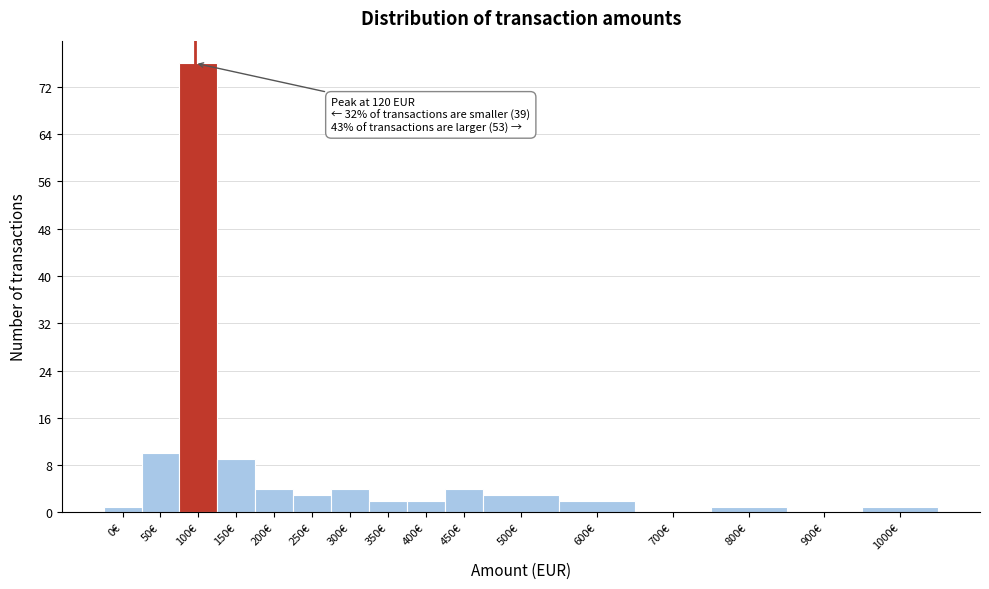

Reading right to left, extract all data points from this chart.

1000€=1	900€=0	800€=1	700€=0	600€=2	500€=3	450€=4	400€=2	350€=2	300€=4	250€=3	200€=4	150€=9	100€=76	50€=10	0€=1